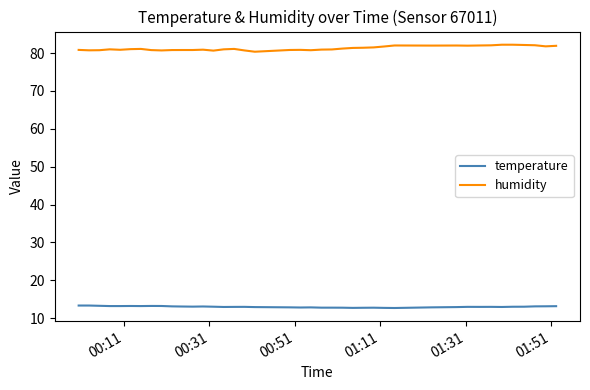

True or false: humidity and temperature intersect in this chart.

False